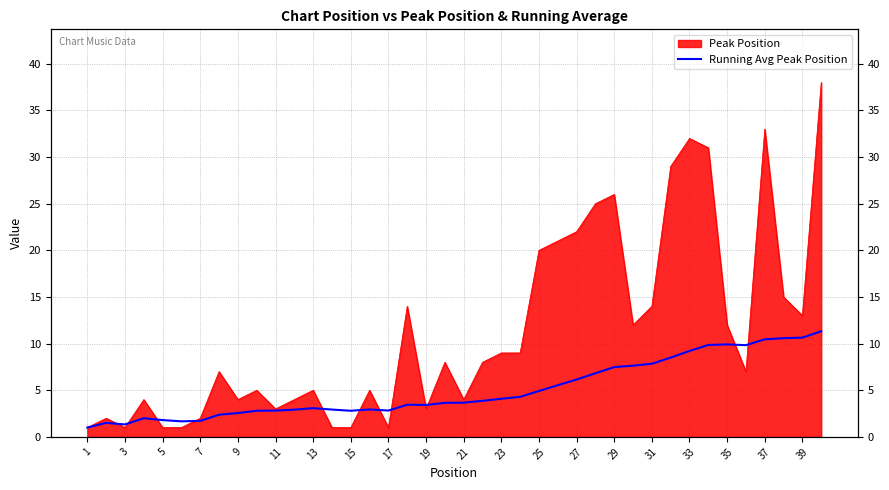

How many categories are shown in the chart?

40